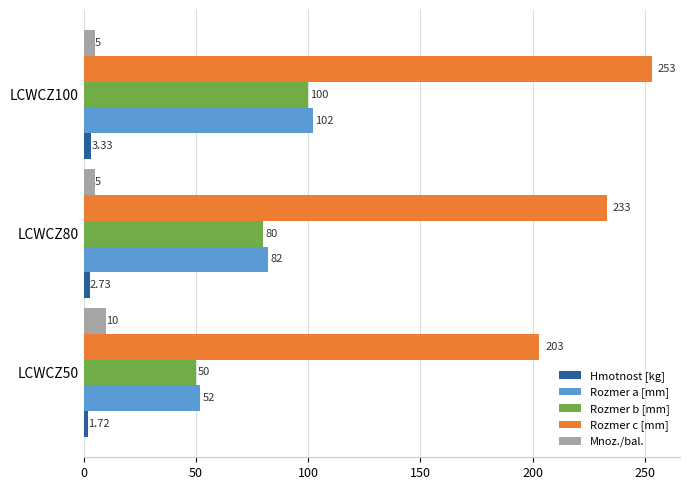

How many values in the Hmotnost [kg] series exceed 2?

2